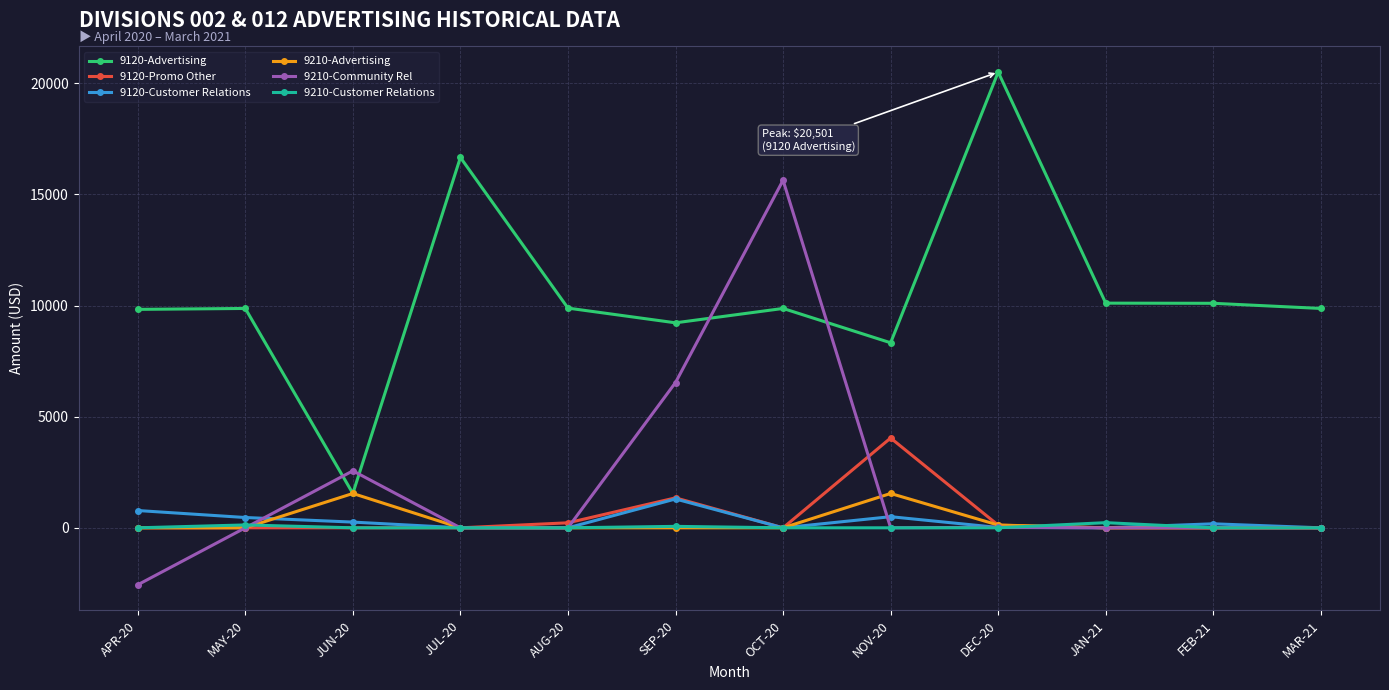

Which series has the widest spread of values?

9120-Advertising